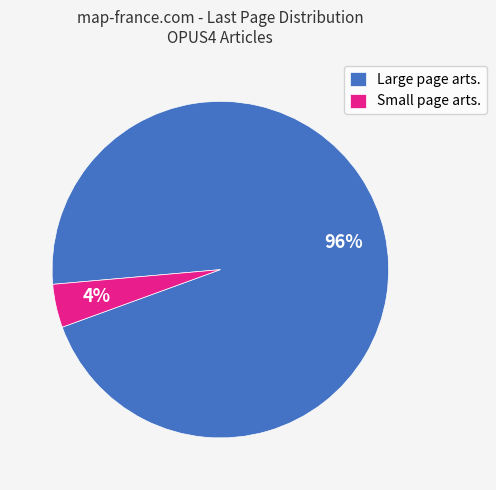

Count the number of slices in the pie.

2